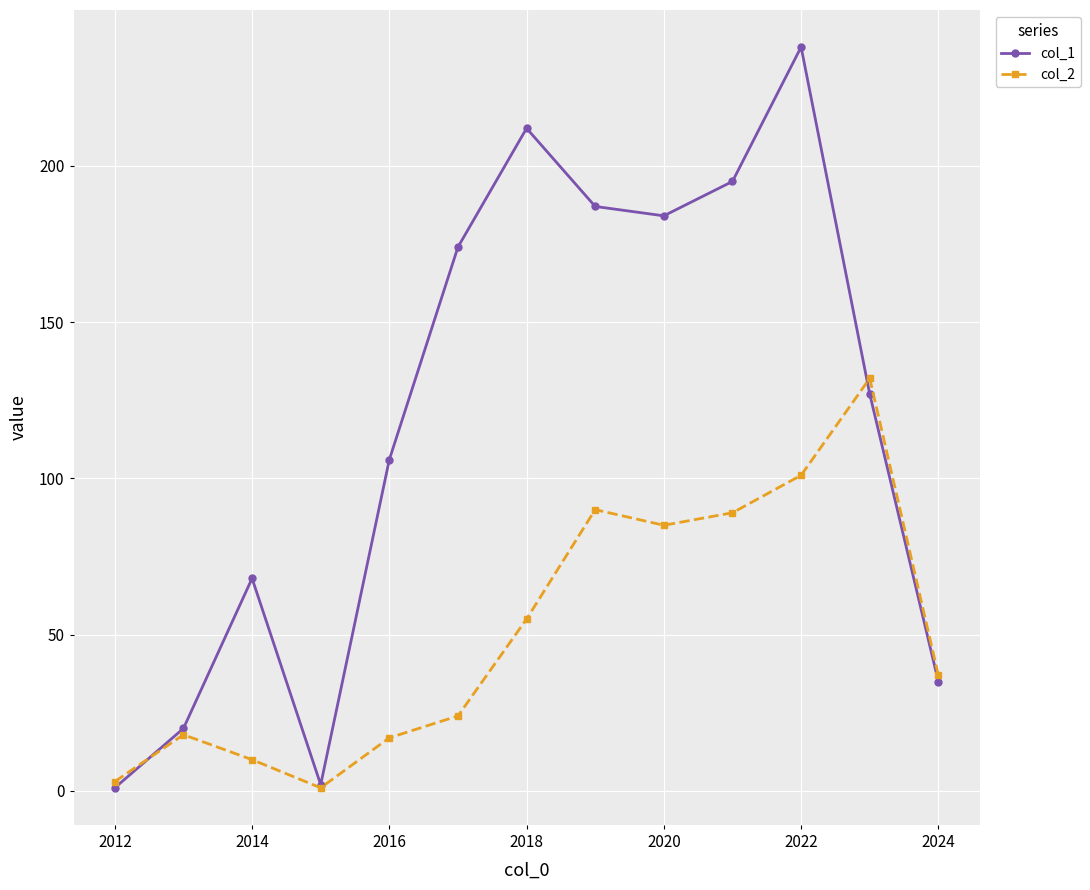

List the series in order of their peak value, lowest first.

col_2, col_1